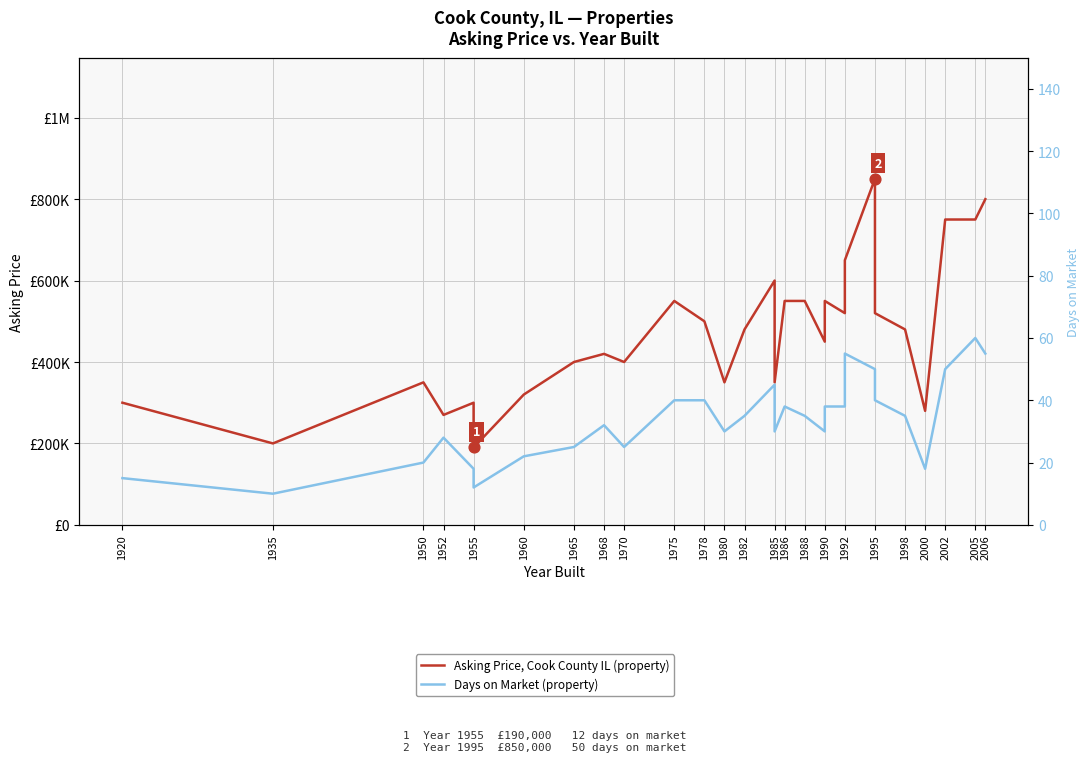

Which series reaches the minimum Y coordinate?

Days on Market (property)